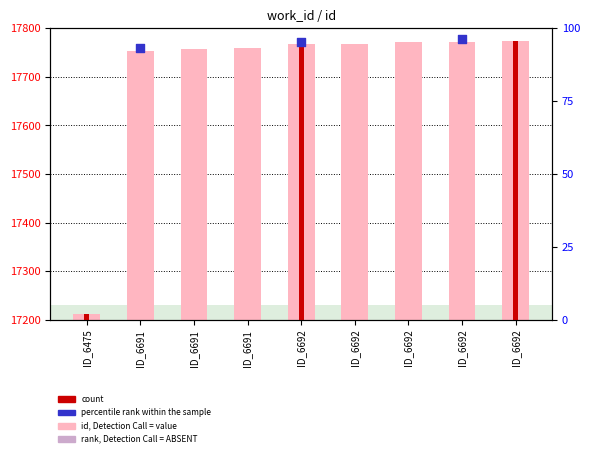

At which category is the sum across all series the highest?

ID_6692